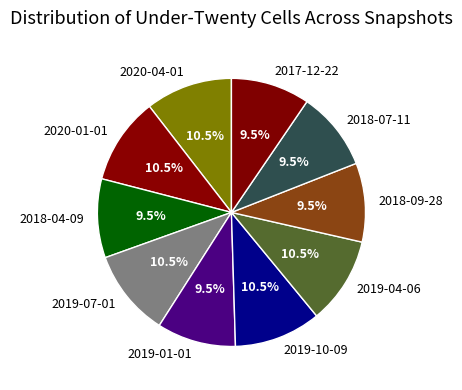

Which has a higher value, 2018-04-09 or 2019-07-01?

2019-07-01